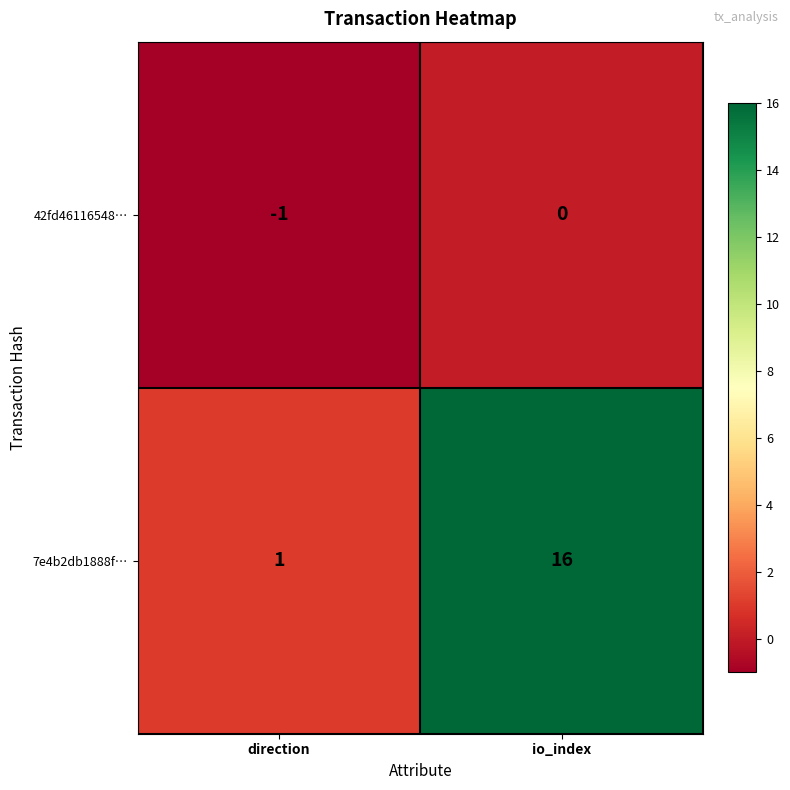

Which series has the largest total across all categories?

7e4b2db1888f…